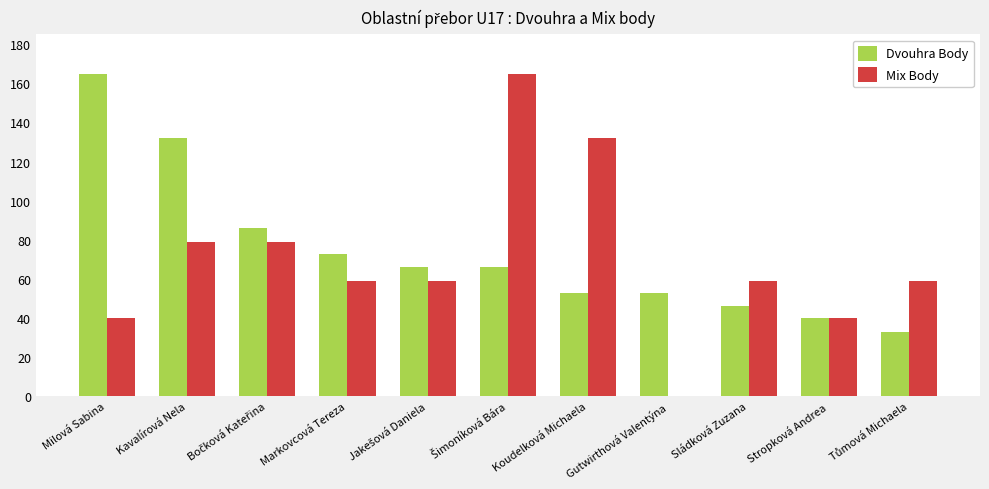

Reading right to left, what are all the values shown in this chart?

Dvouhra Body: 33	40	46	53	53	66	66	73	86	132	165
Mix Body: 59	40	59	0	132	165	59	59	79	79	40